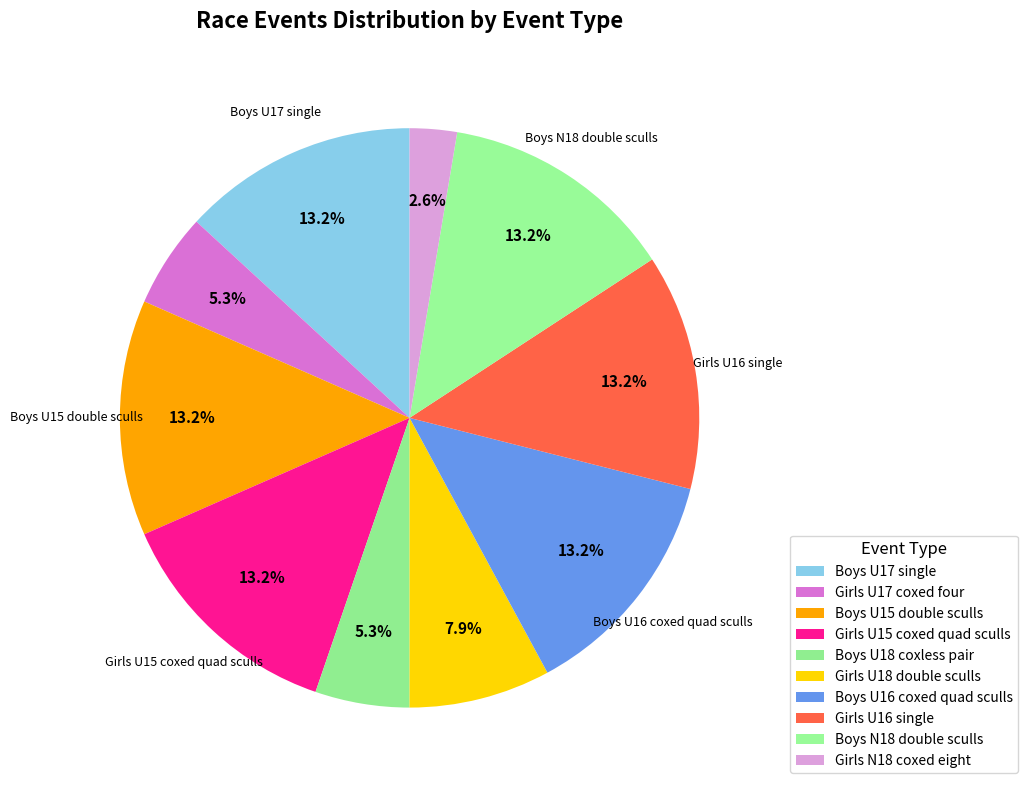

Count the number of slices in the pie.

10